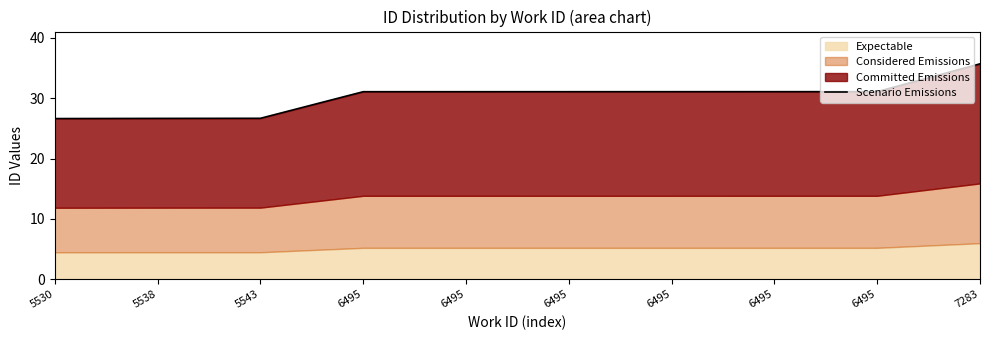

How many data points are less than 31?

3